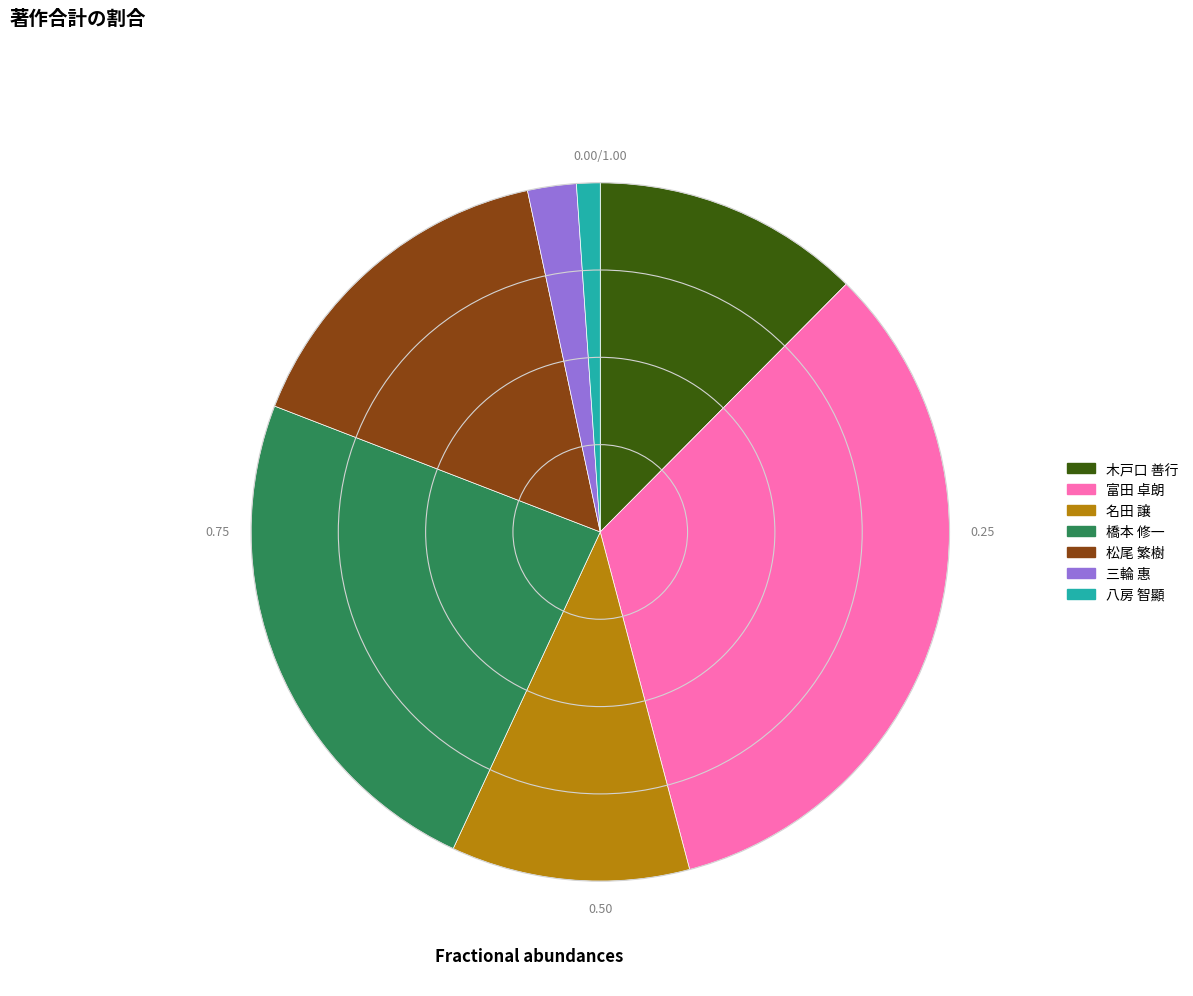

Between 橋本 修一 and 名田 譲, which is larger?

橋本 修一